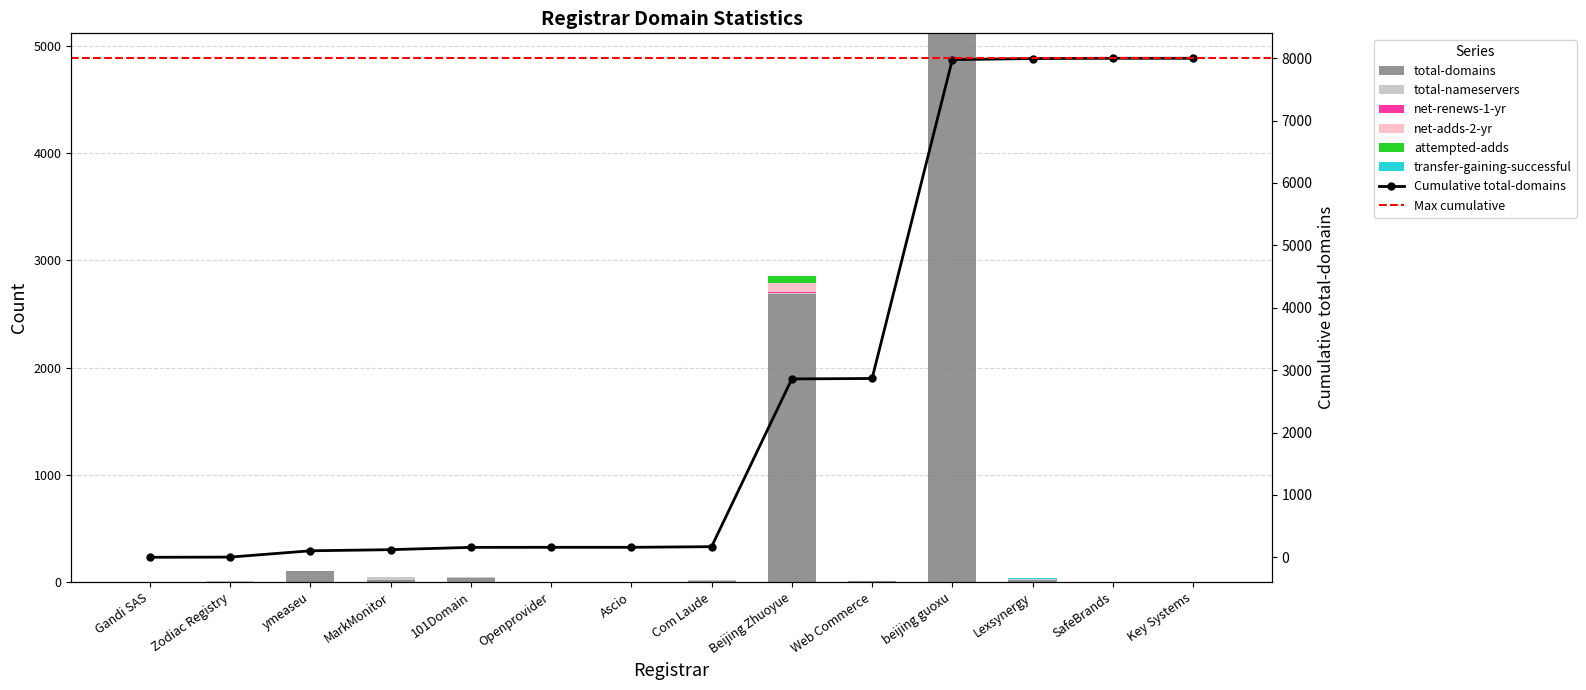

Reading left to right, transcribe all the data shown in this chart.

total-domains: 0	3	101	18	37	1	0	10	2689	7	5111	18	4	0
total-nameservers: 0	5	8	29	10	3	0	7	4	6	4	13	2	0
net-renews-1-yr: 0	0	0	1	2	0	0	0	9	0	0	3	0	0
net-adds-2-yr: 0	0	0	0	1	0	0	0	86	0	0	0	0	0
attempted-adds: 0	0	0	0	1	0	0	0	66	0	0	0	0	0
transfer-gaining-successful: 0	0	0	1	0	0	0	0	1	1	0	1	0	0